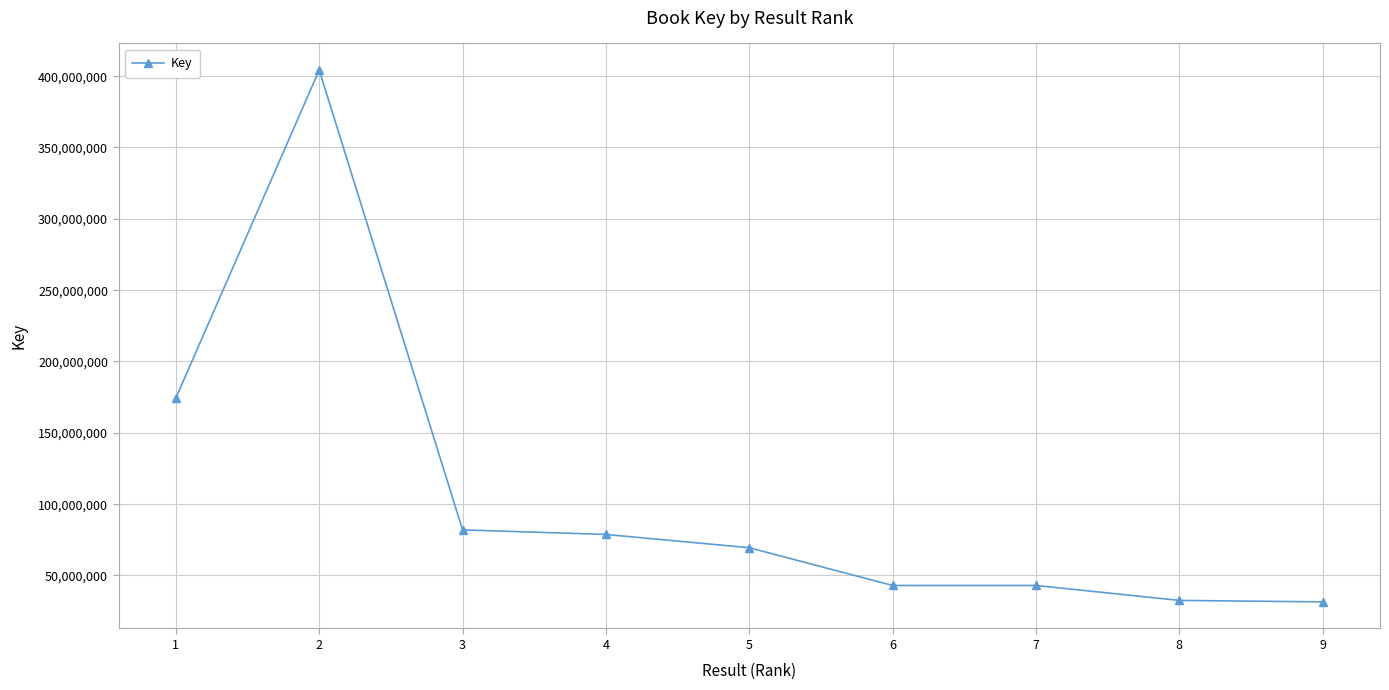

Does the chart display data point markers on the line(s)?

Yes